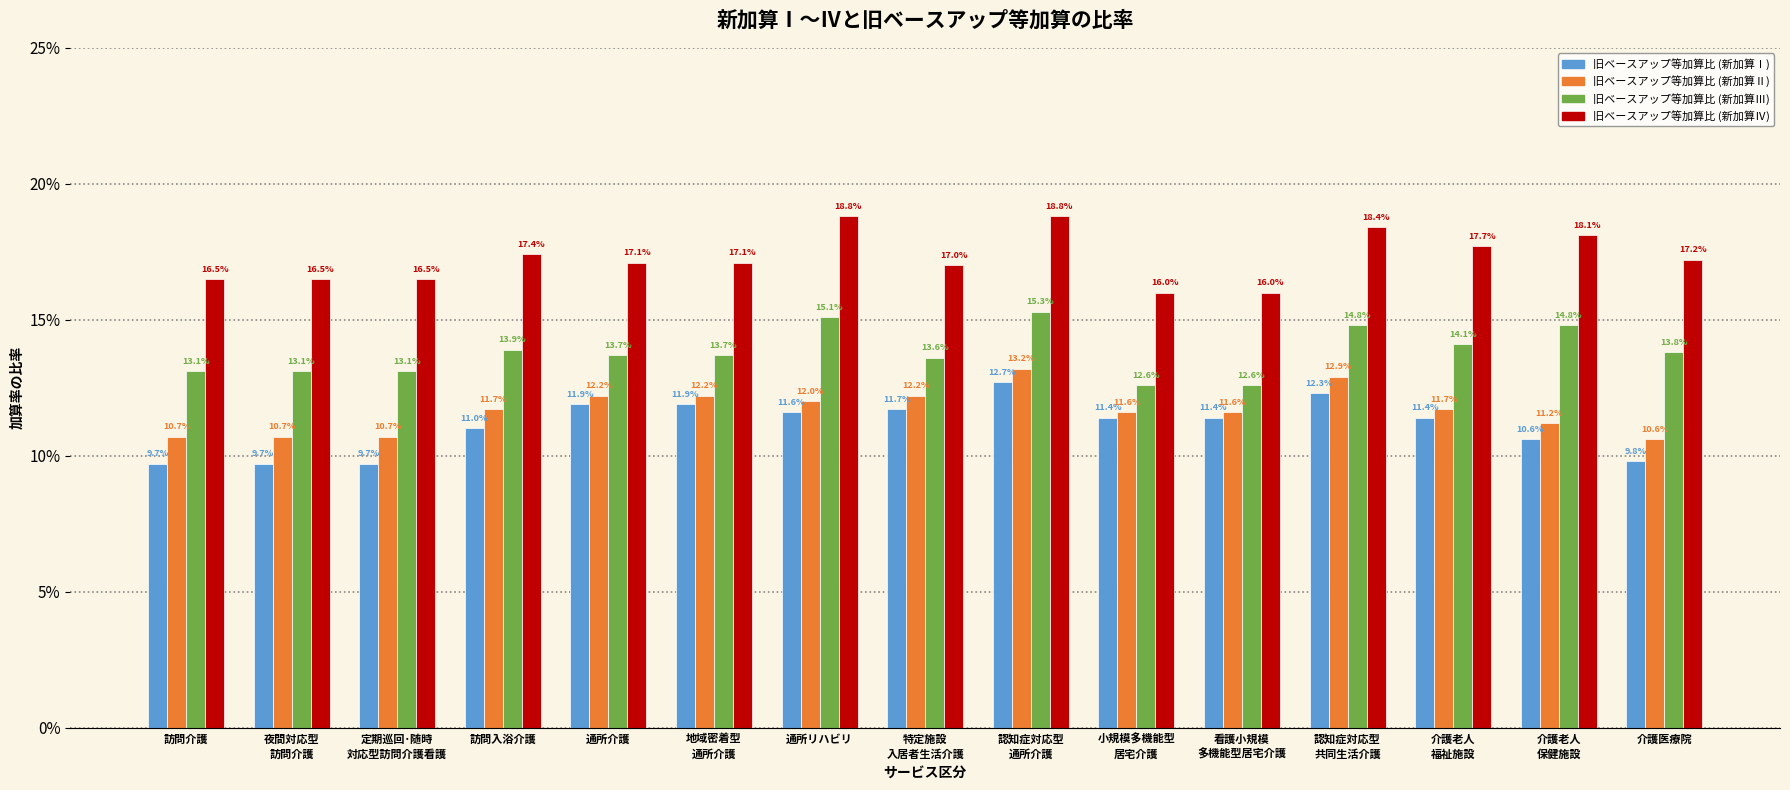

At how many categories does at least one series exceed 0?

15